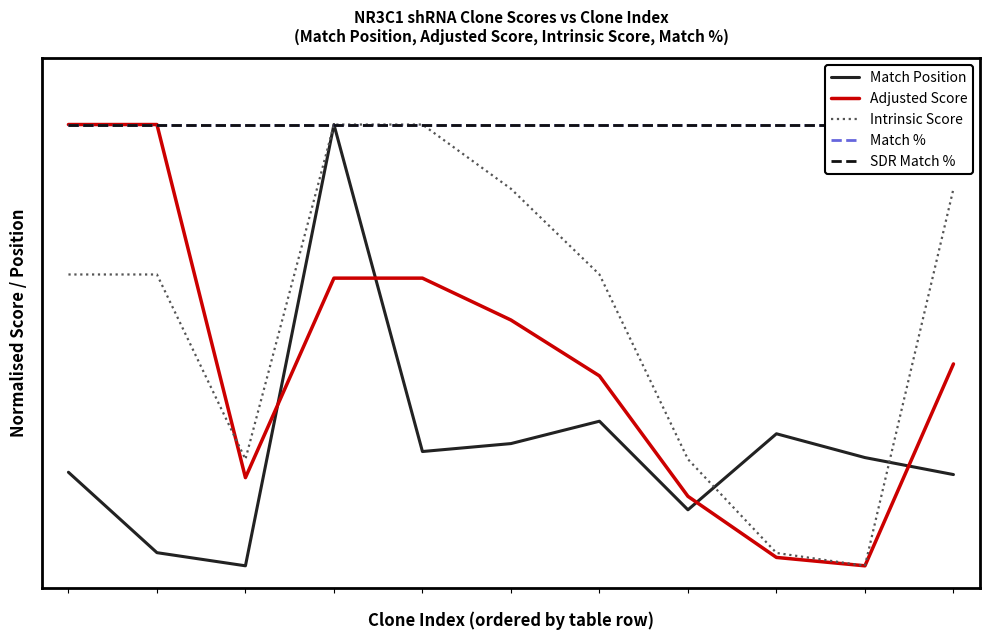

In Intrinsic Score, how many points are lower than both neighbors (excluding endpoints)?

2